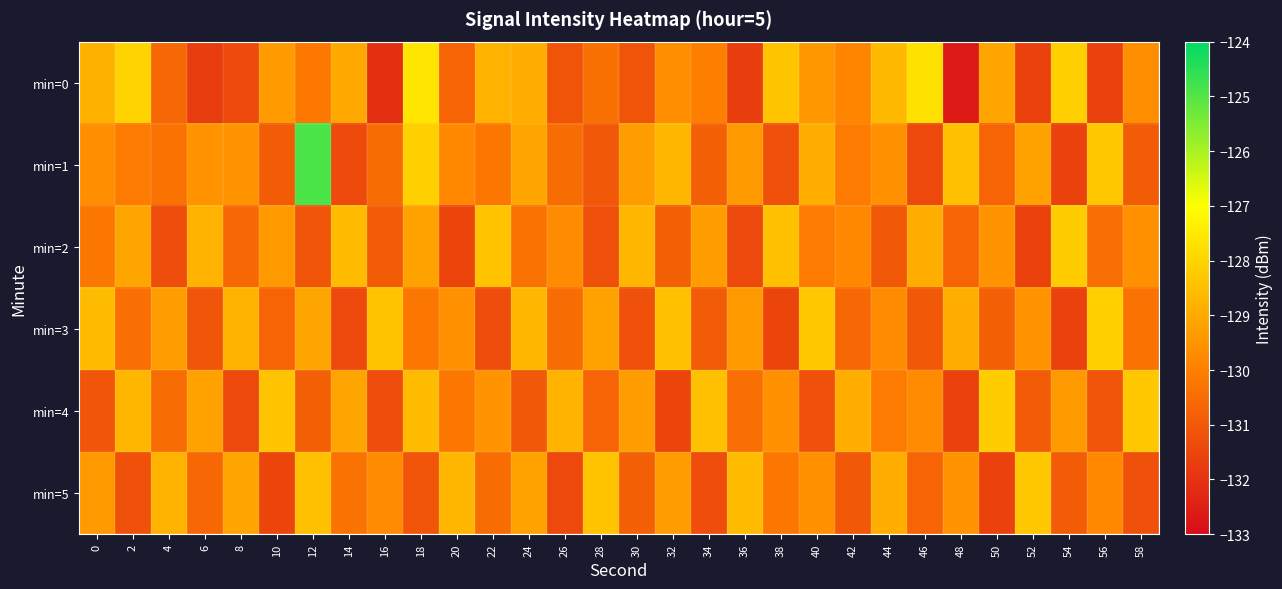

How many data points does each series have?

30